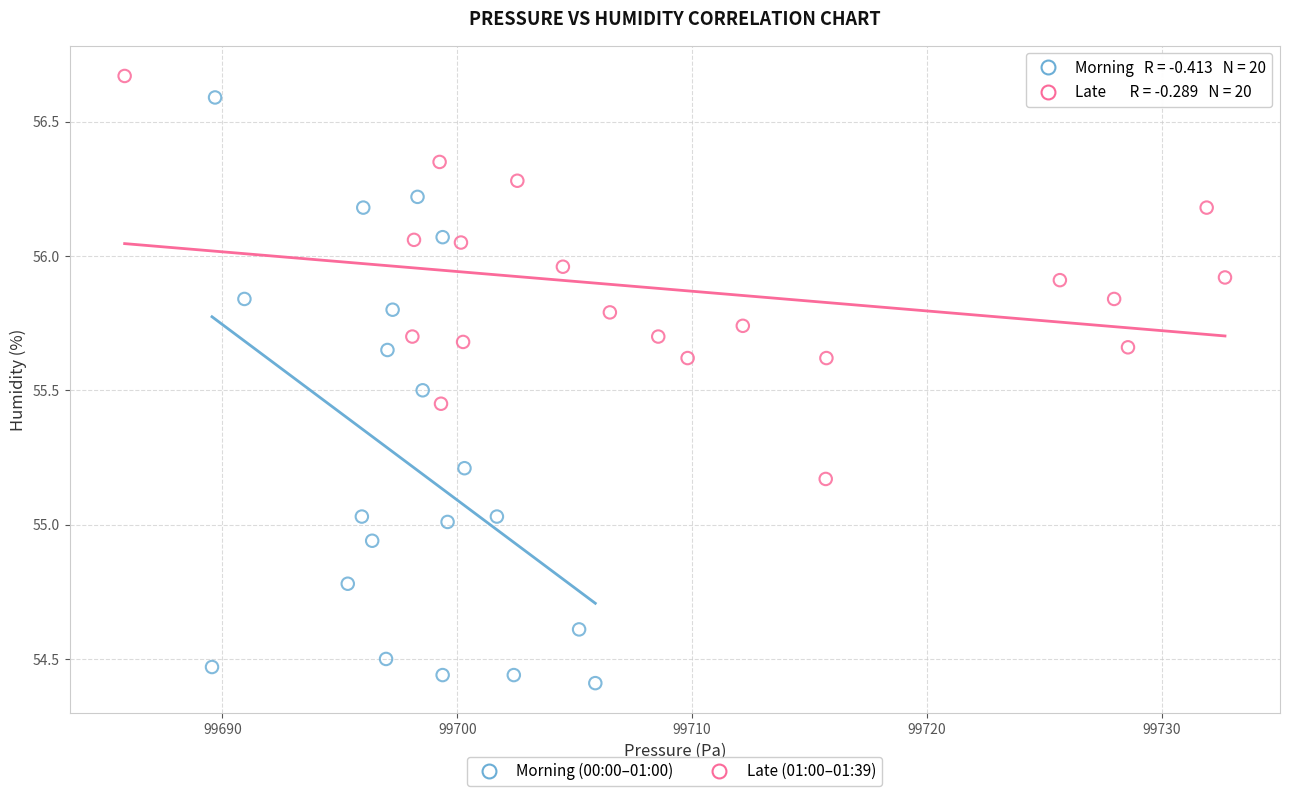

Which series reaches the minimum Y coordinate?

Morning (00:00–01:00)